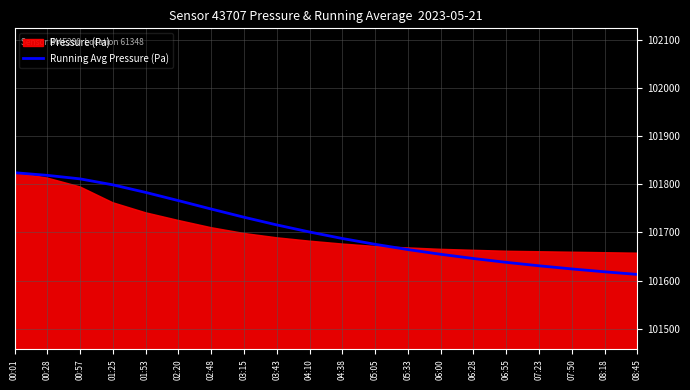

Read the value at 05:33.

101664.5